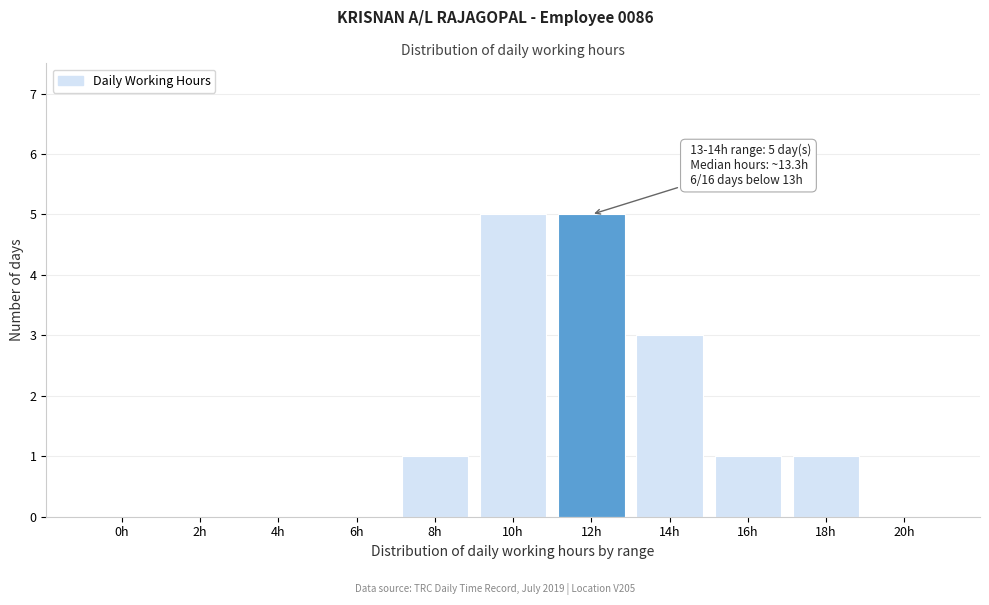

Reading left to right, extract all data points from this chart.

0h=0	2h=0	4h=0	6h=0	8h=1	10h=5	12h=5	14h=3	16h=1	18h=1	20h=0